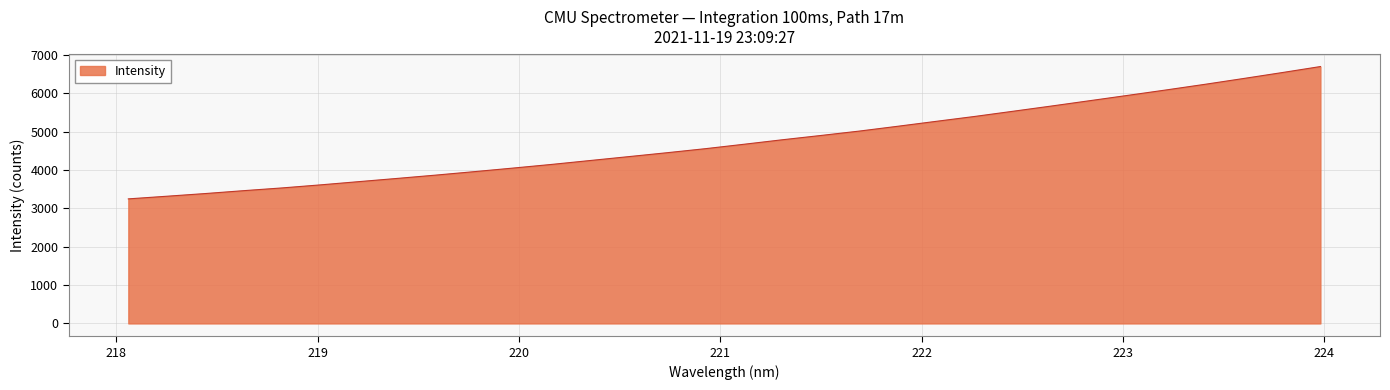

What is the difference between the maximum and minimum values?

3452.4